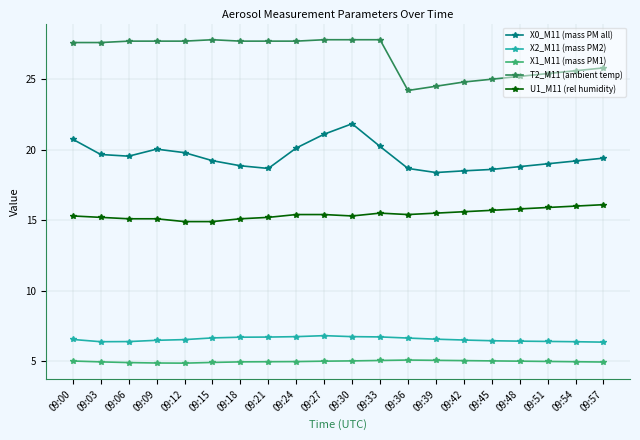

True or false: U1_M11 (rel humidity) has a value of 15.1 at 09:18.

True